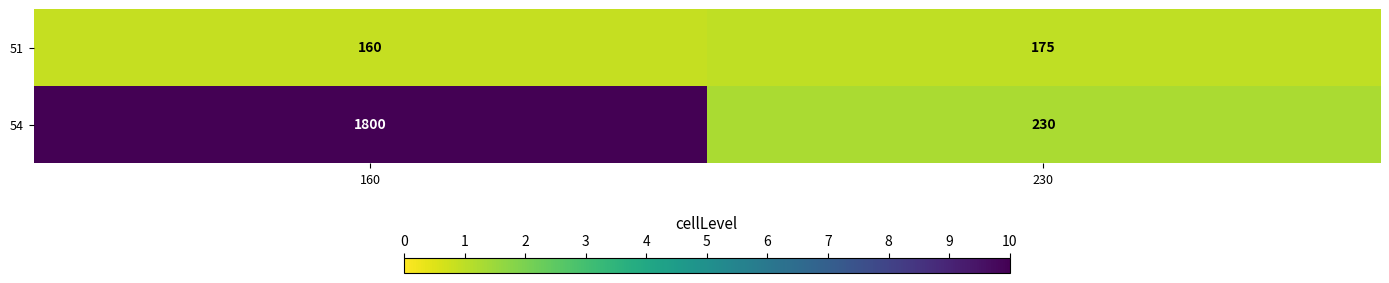

What is the total value across all series at 160?

1960